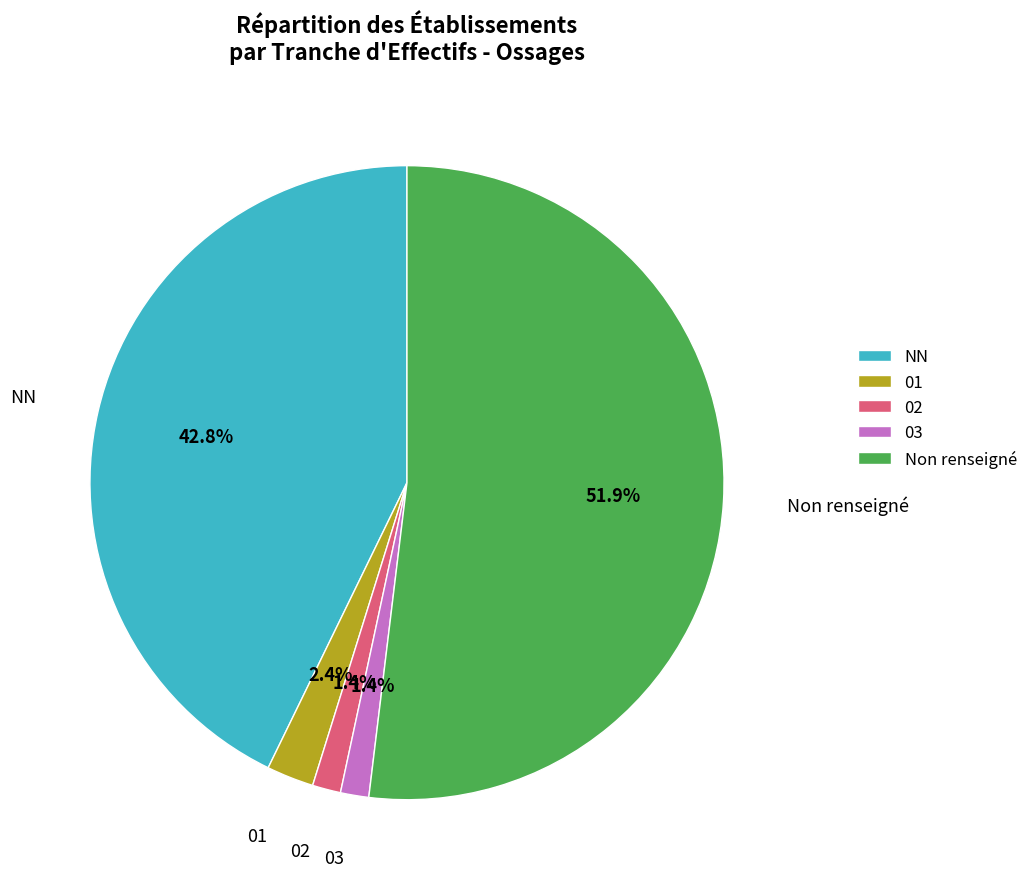

Does 01 represent more than half of the total?

No